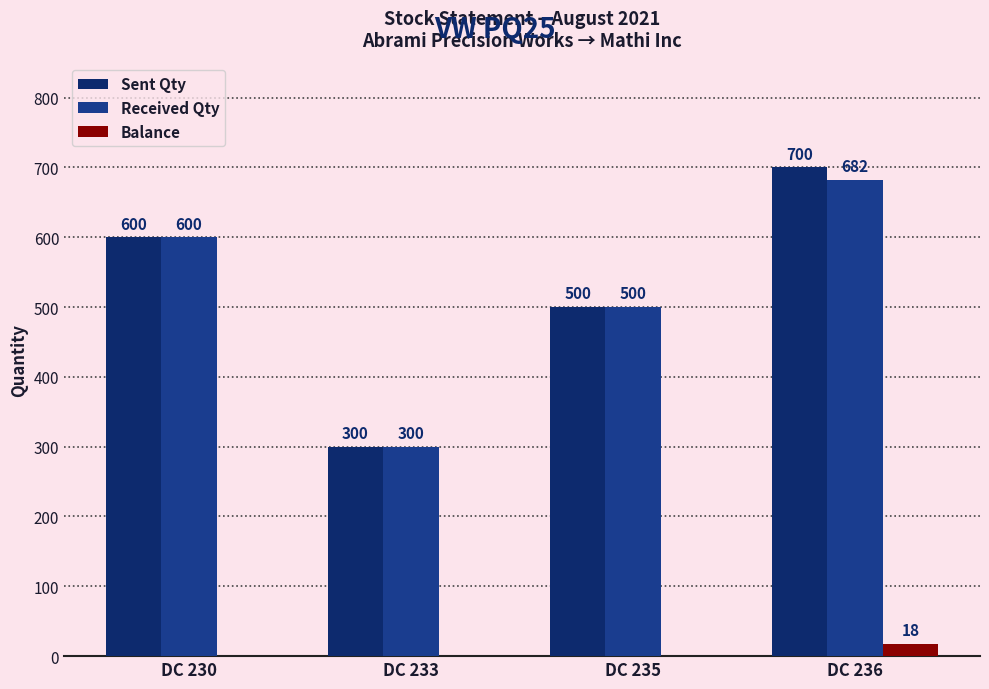

What is the greatest value displayed?

700